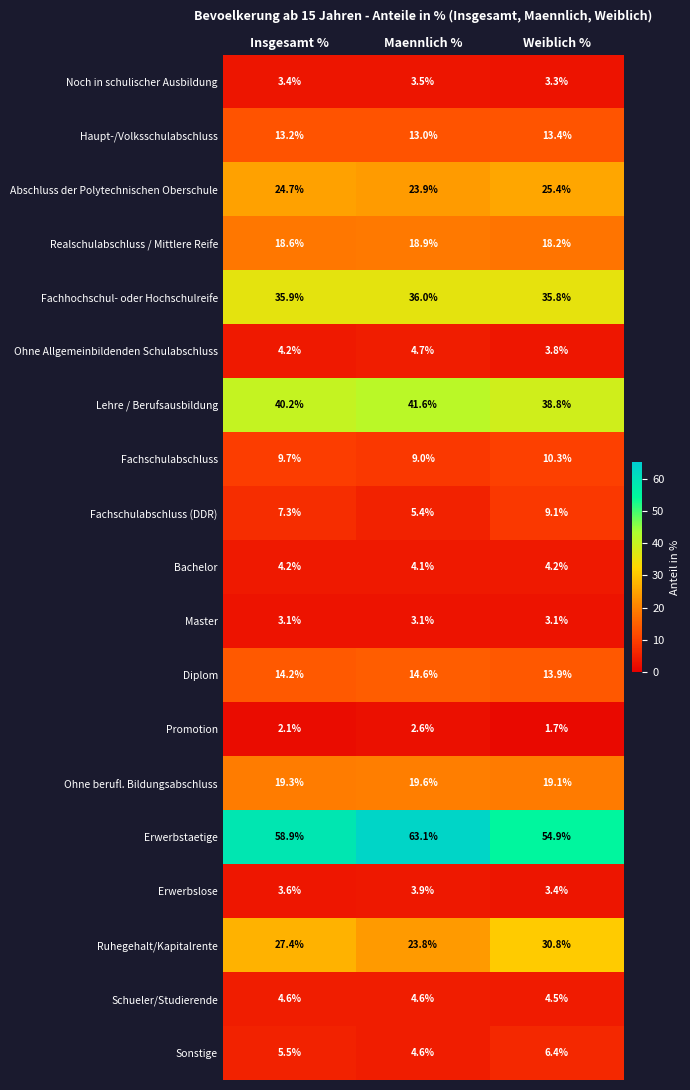

List the series in order of their peak value, lowest first.

Promotion, Master, Noch in schulischer Ausbildung, Erwerbslose, Bachelor, Schueler/Studierende, Ohne Allgemeinbildenden Schulabschluss, Sonstige, Fachschulabschluss (DDR), Fachschulabschluss, Haupt-/Volksschulabschluss, Diplom, Realschulabschluss / Mittlere Reife, Ohne berufl. Bildungsabschluss, Abschluss der Polytechnischen Oberschule, Ruhegehalt/Kapitalrente, Fachhochschul- oder Hochschulreife, Lehre / Berufsausbildung, Erwerbstaetige